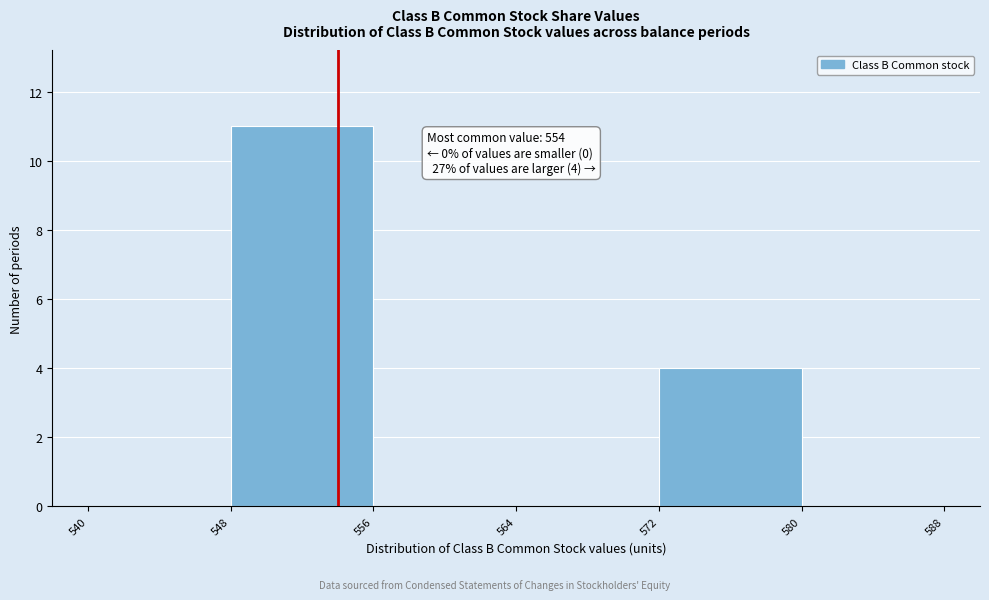

Over which range of the x-axis is the bar tallest?

548 to 556